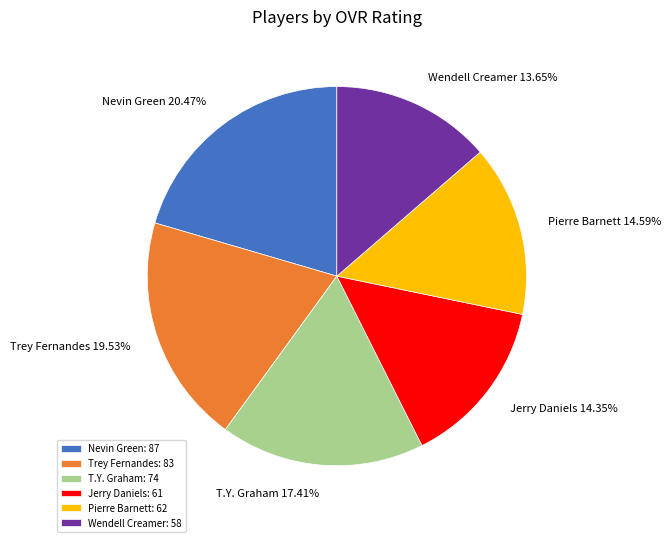

Which category has the biggest portion of the pie?

Nevin Green